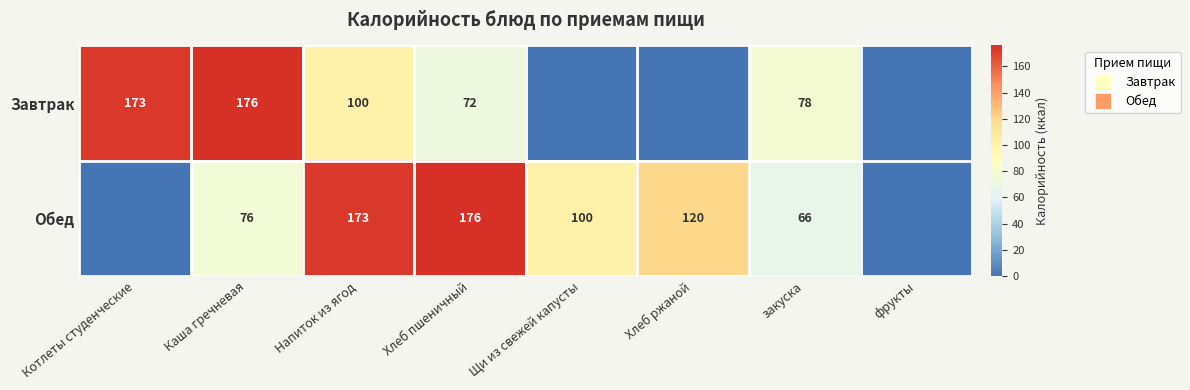

What is the spread (max minus min) of values at Хлеб пшеничный?

104